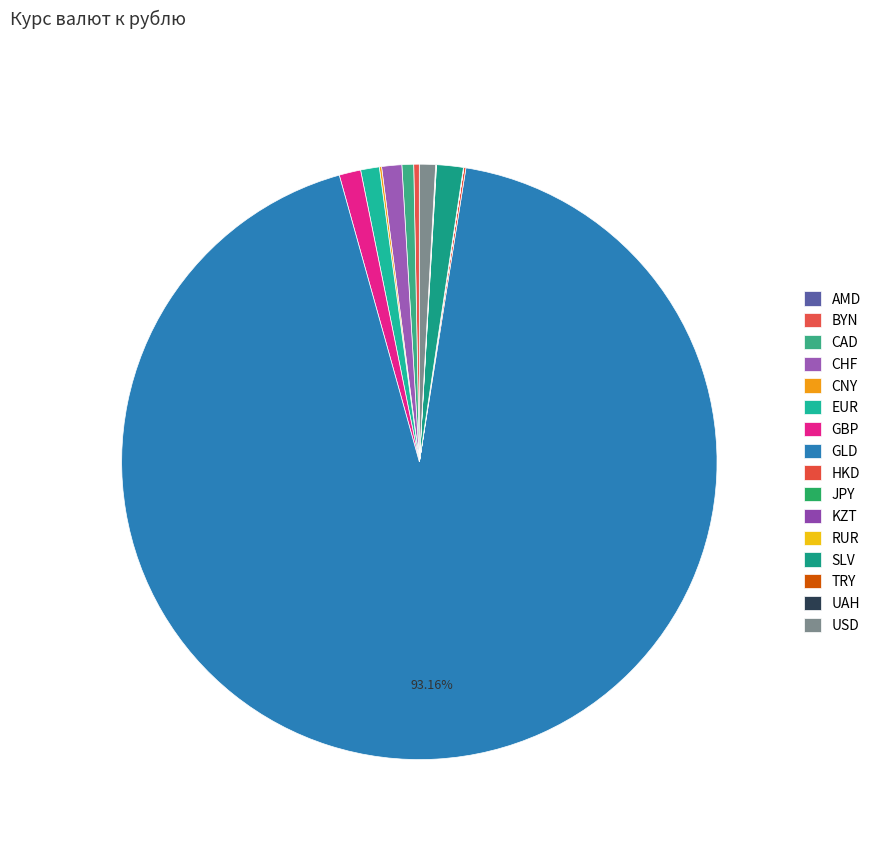

What is the smallest slice in the pie chart?

KZT